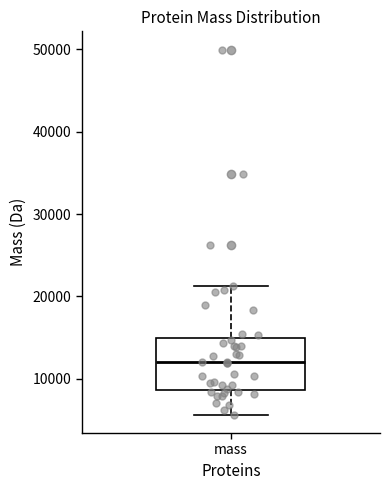

Transcribe this box plot: give where the median line is, the range the box spans, and where the two whiskers end, as read against the y-axis. The values are not printed on the chart, so give them approximately, as read against the axis.

median 12000, box 9000 to 15000, whiskers 6000 to 21000